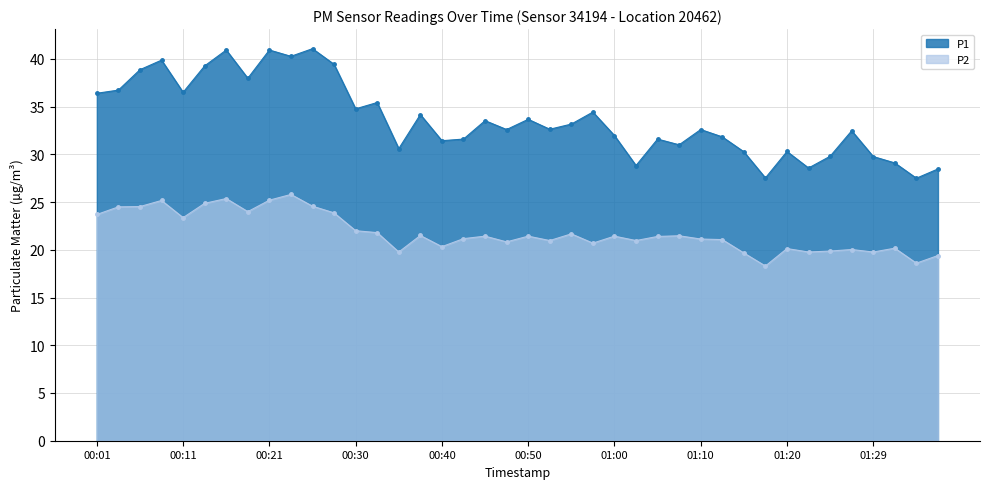

Which category has the lowest value in the P2 series?

01:17